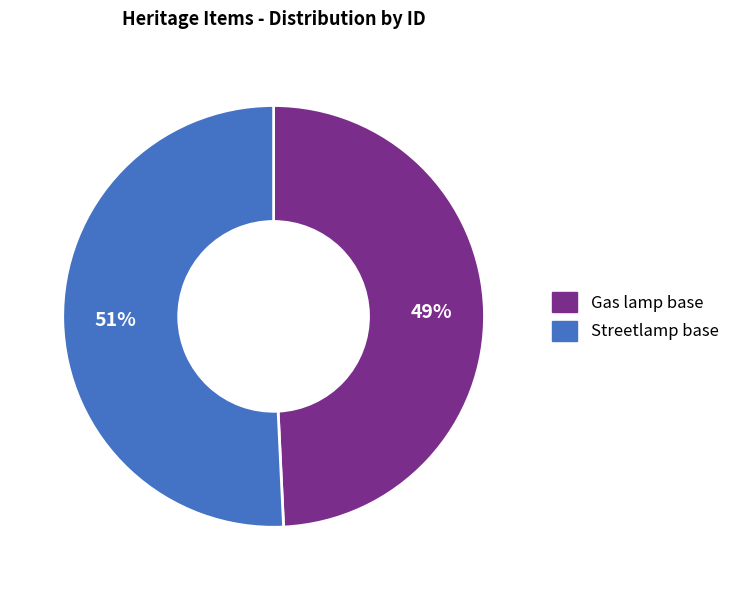

True or false: Gas lamp base accounts for 49% of the total.

True